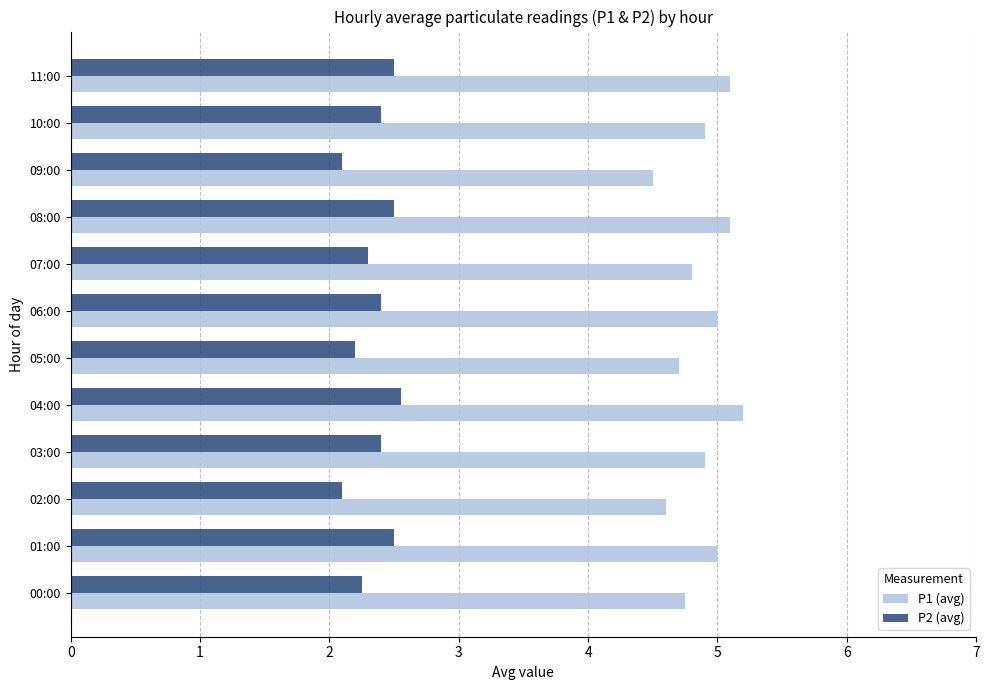

Count the P2 (avg) values in the range 2 to 3.

12